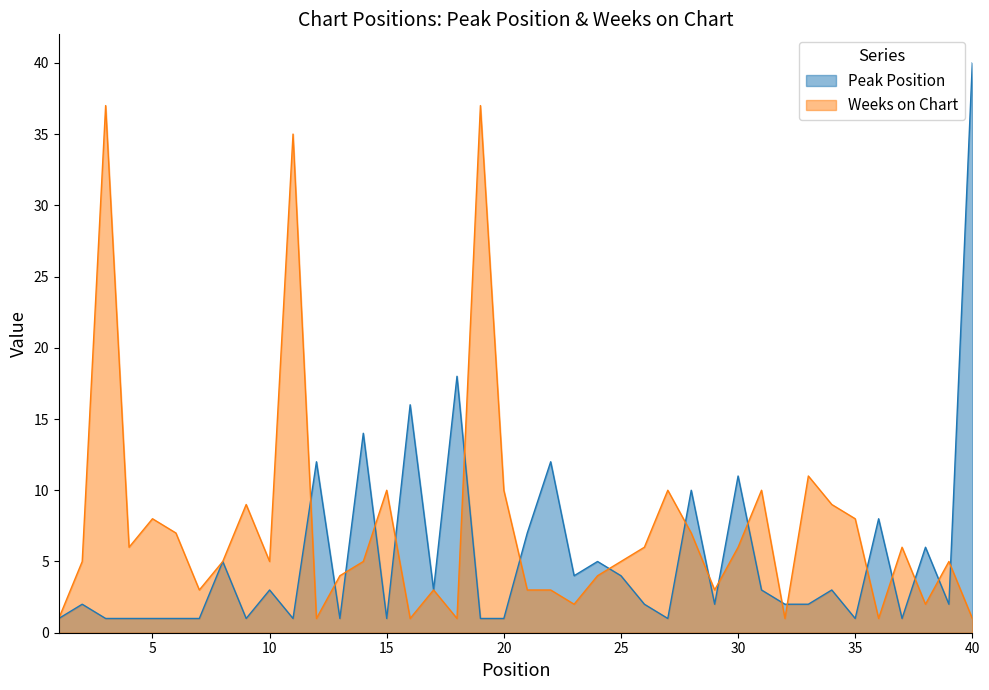

Count the number of data series in this chart.

2